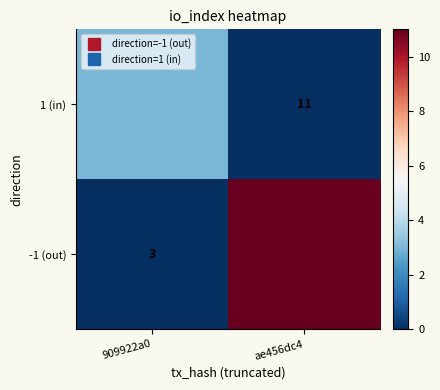

Between ae456dc4 and 909922a0, which is larger?

909922a0